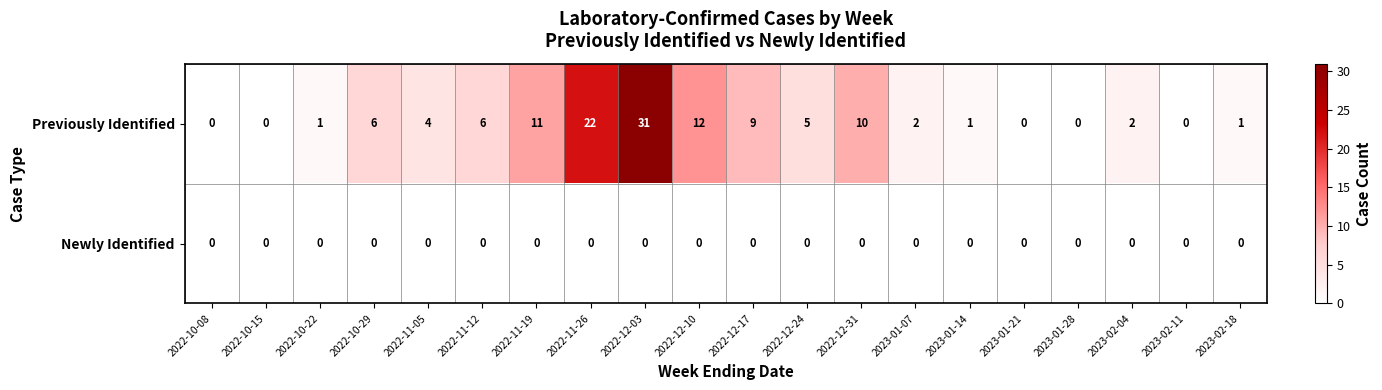

Where does the Previously Identified series first go above 4?

2022-10-29